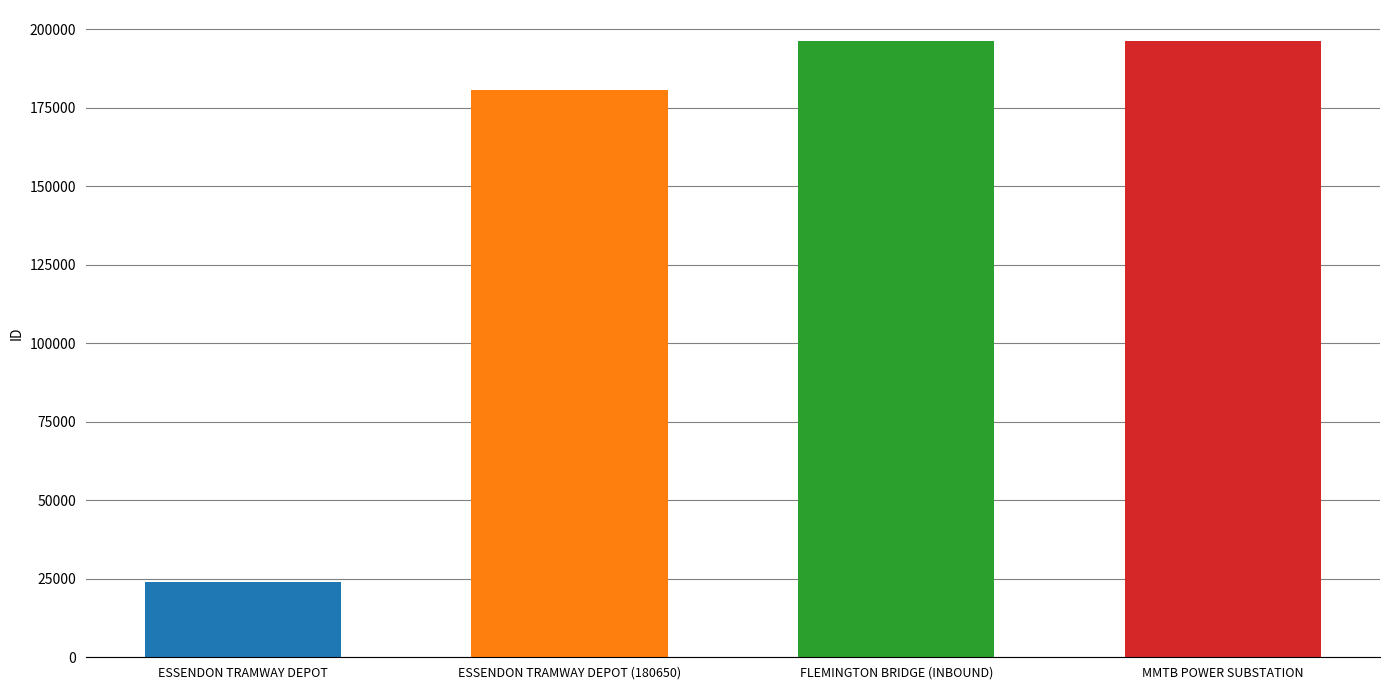

What is the minimum value shown in the chart?

23896